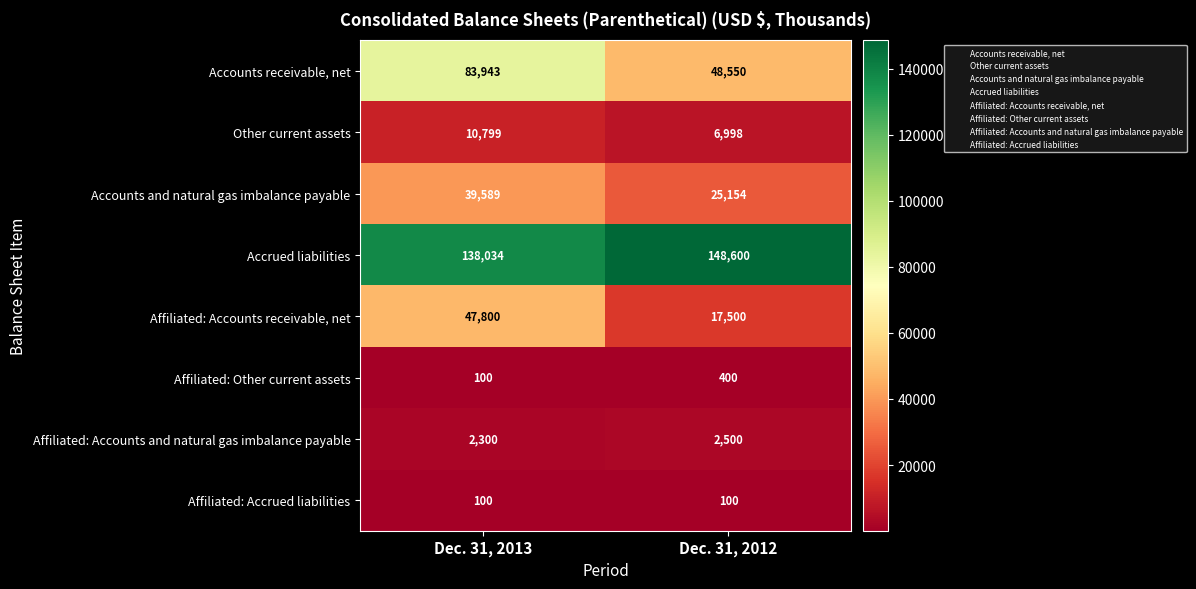

How many series are shown in this chart?

8